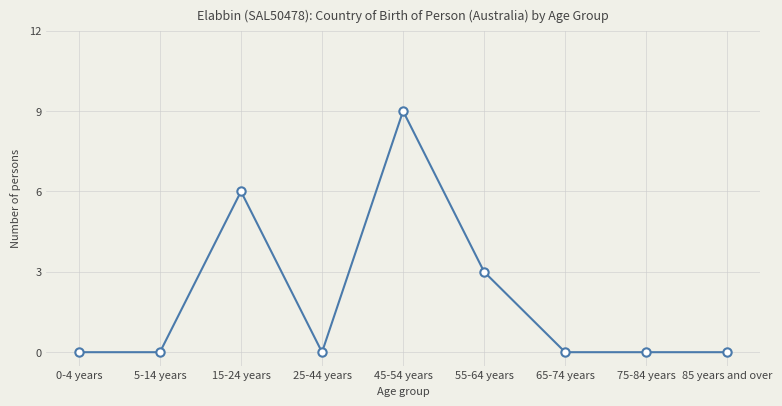

What is the average value?

2